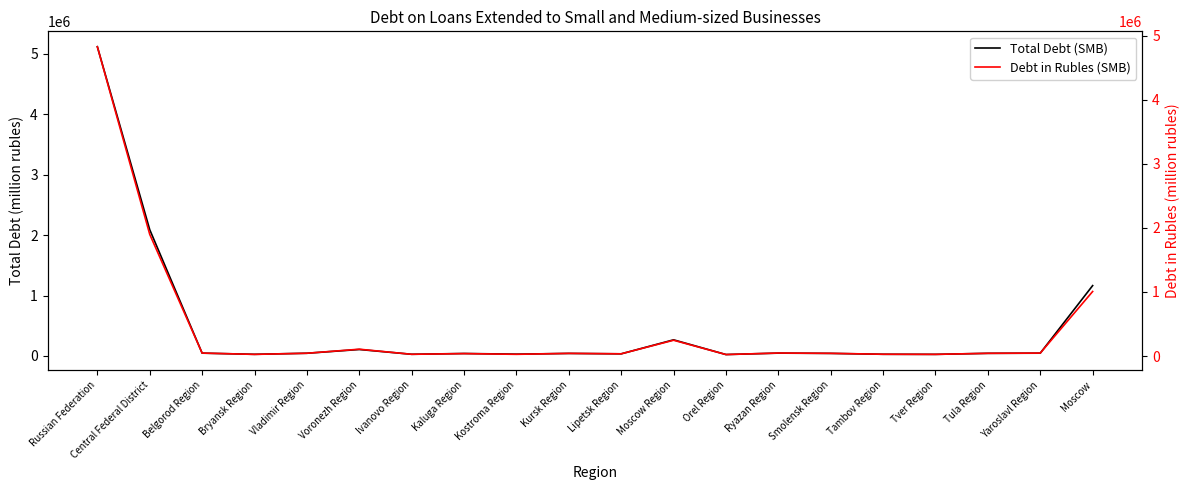

Reading right to left, extract all data points from this chart.

Total Debt (SMB): Moscow=1164021	Yaroslavl Region=46233	Tula Region=43476	Tver Region=26399	Tambov Region=27940	Smolensk Region=42400	Ryazan Region=46958	Orel Region=23496	Moscow Region=266913	Lipetsk Region=35271	Kursk Region=41932	Kostroma Region=29819	Kaluga Region=40742	Ivanovo Region=27814	Voronezh Region=107063	Vladimir Region=44819	Bryansk Region=27281	Belgorod Region=46579	Central Federal District=2089156	Russian Federation=5115680
Debt in Rubles (SMB): Moscow=1007803	Yaroslavl Region=45867	Tula Region=42542	Tver Region=26167	Tambov Region=27940	Smolensk Region=42064	Ryazan Region=46799	Orel Region=23320	Moscow Region=246714	Lipetsk Region=34709	Kursk Region=41683	Kostroma Region=26868	Kaluga Region=38097	Ivanovo Region=27181	Voronezh Region=106574	Vladimir Region=43561	Bryansk Region=25892	Belgorod Region=46165	Central Federal District=1899946	Russian Federation=4829955